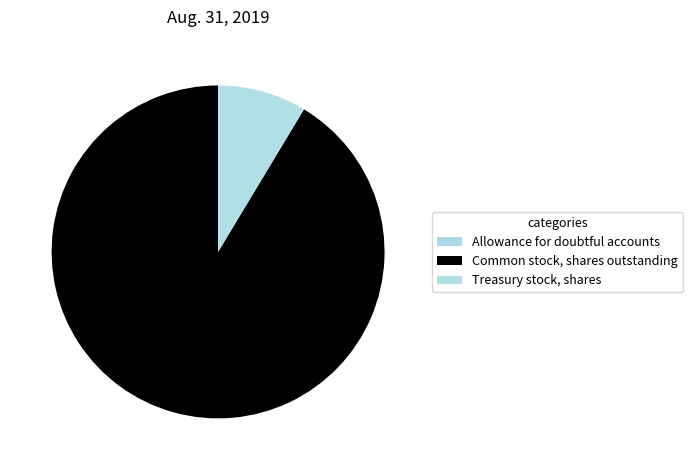

What percentage is the Treasury stock, shares slice, to the nearest percent?

9%